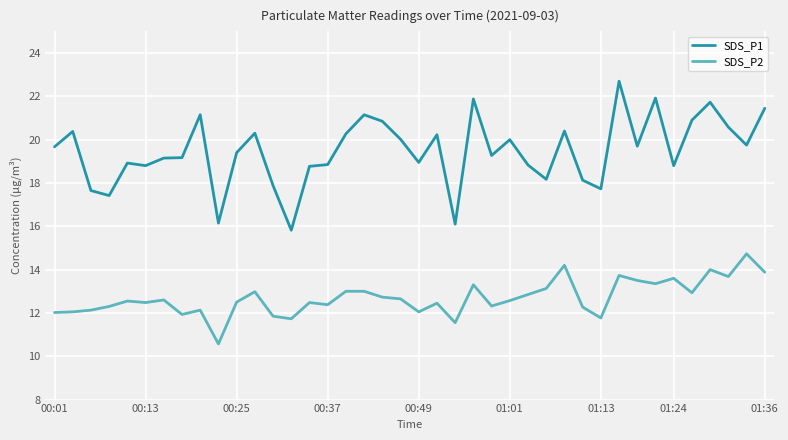

Which series has the widest spread of values?

SDS_P1